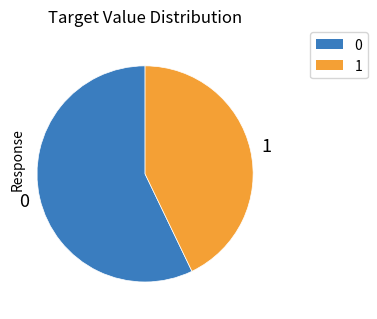

Count the number of slices in the pie.

2